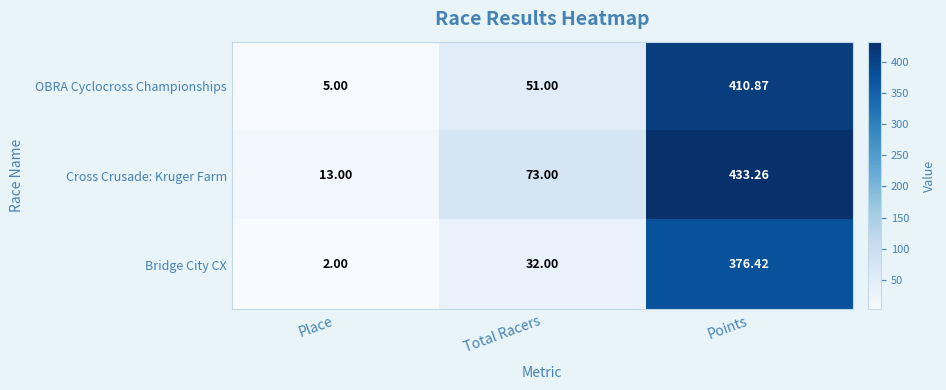

Where is Cross Crusade: Kruger Farm nearest to the value 223?

Total Racers